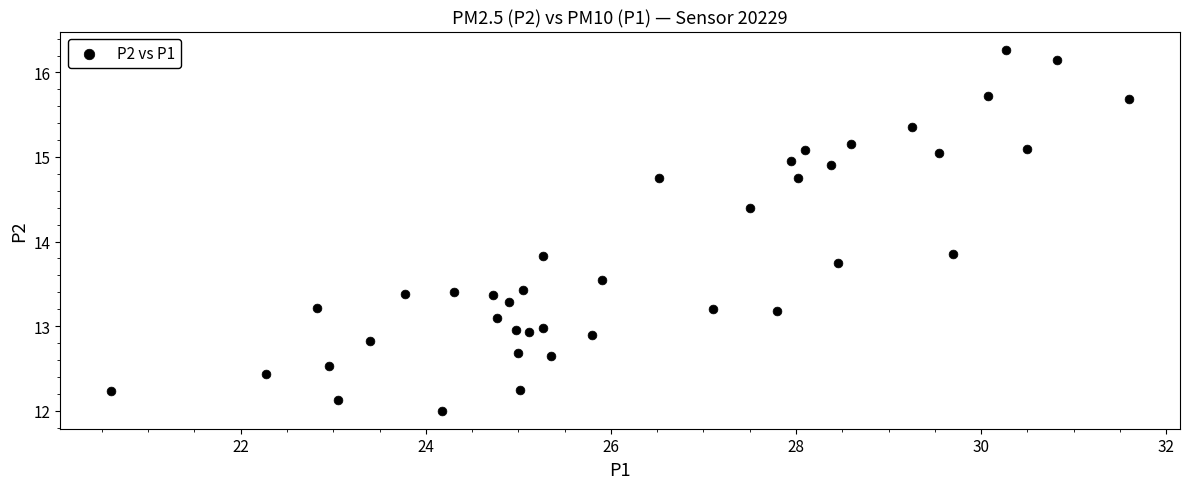

What is the range of Y values (max minus min)?

4.3